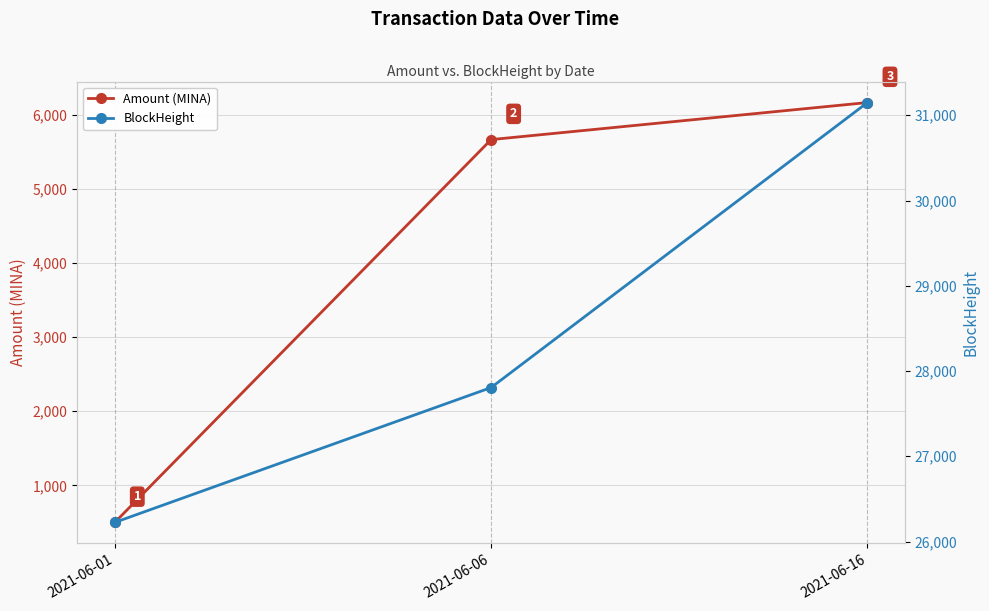

At which category is the sum across all series the highest?

2021-06-16